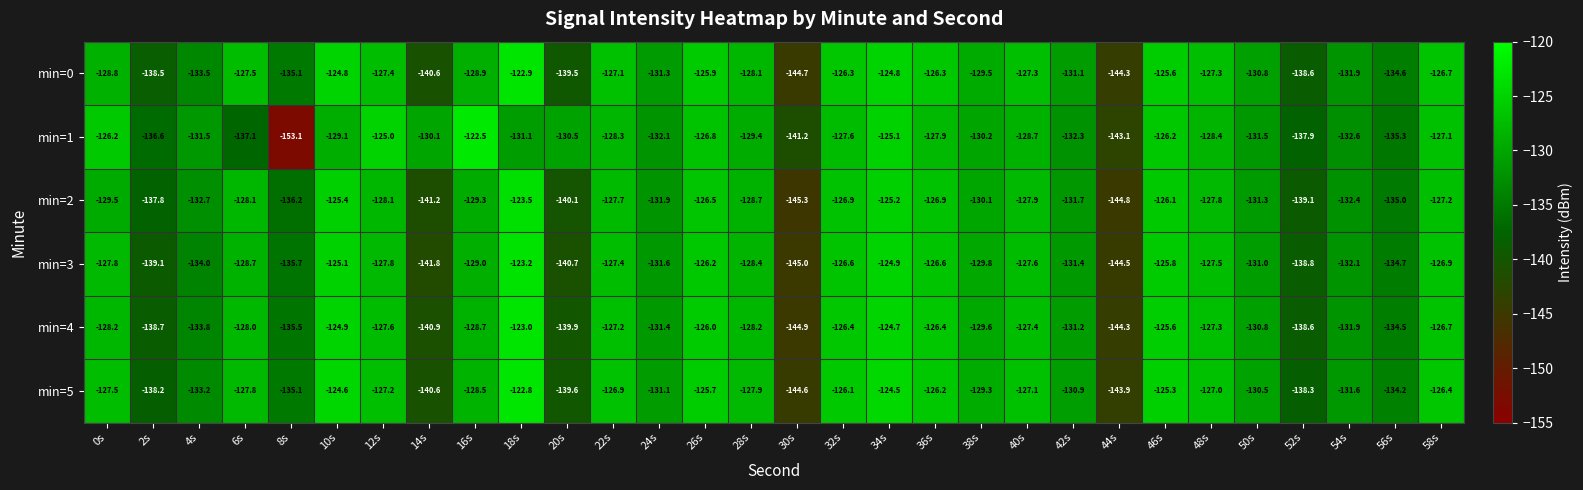

What is the maximum value for min=0?

-122.9